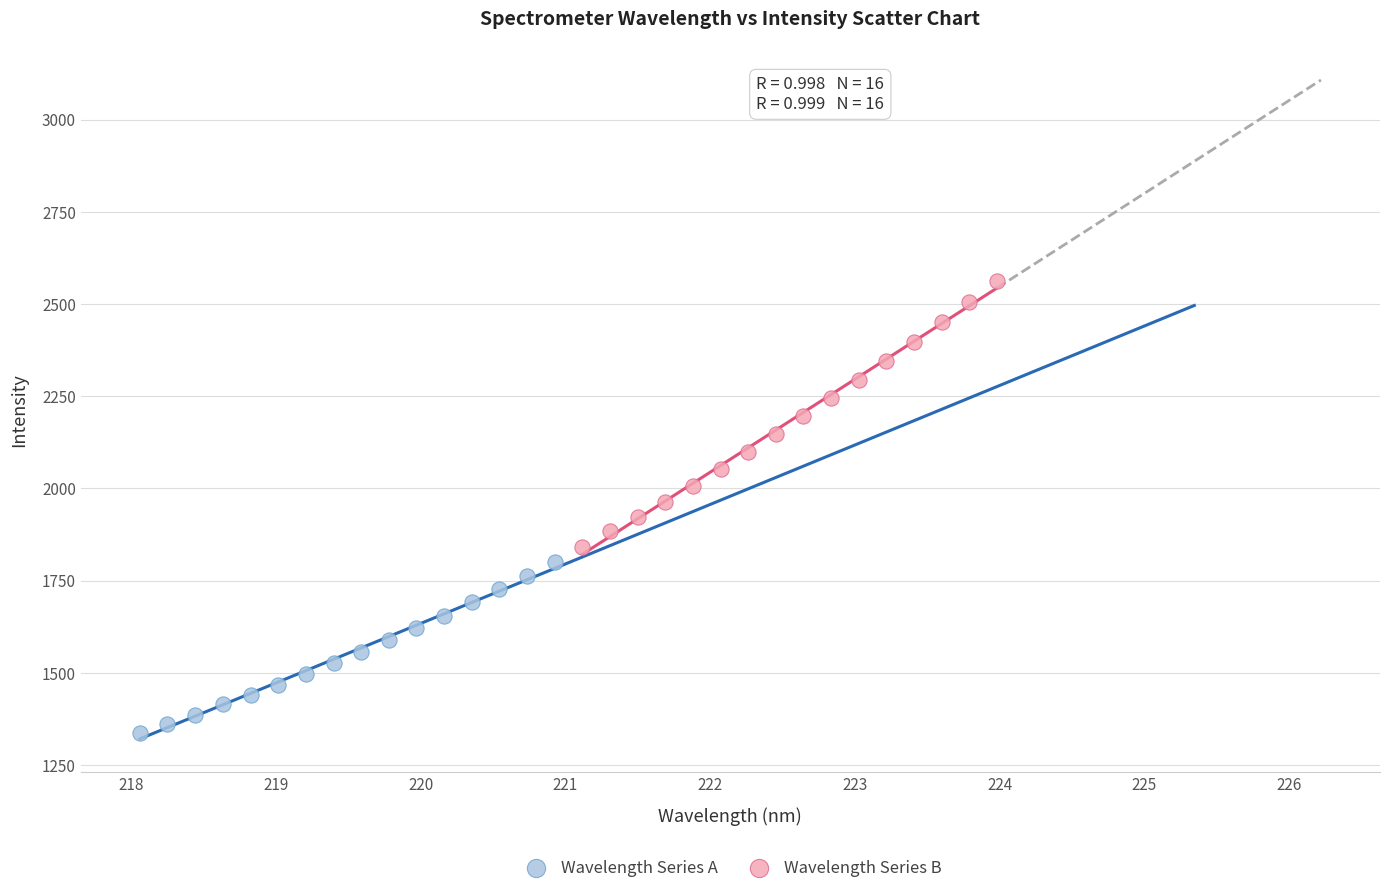

What are all the series names shown in the legend?

Wavelength Series A, Wavelength Series B